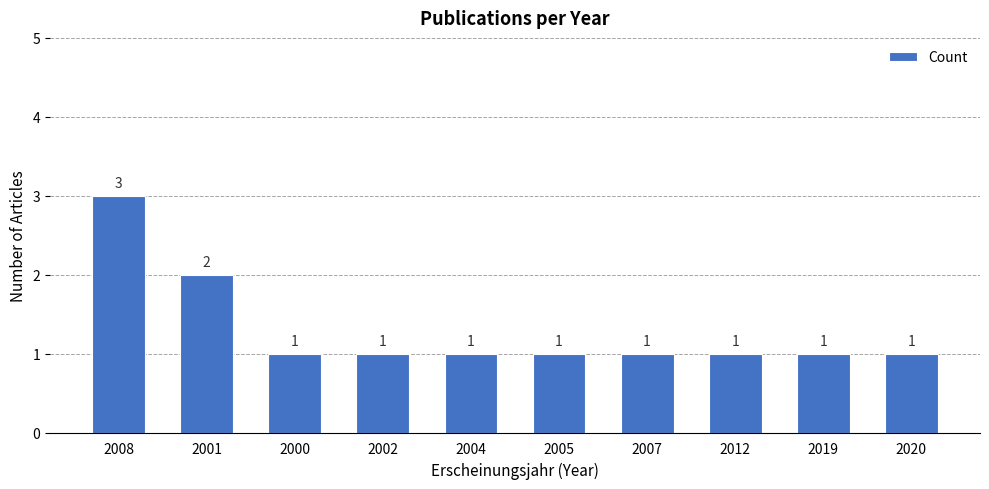

Reading left to right, what are all the values shown in this chart?

3	2	1	1	1	1	1	1	1	1